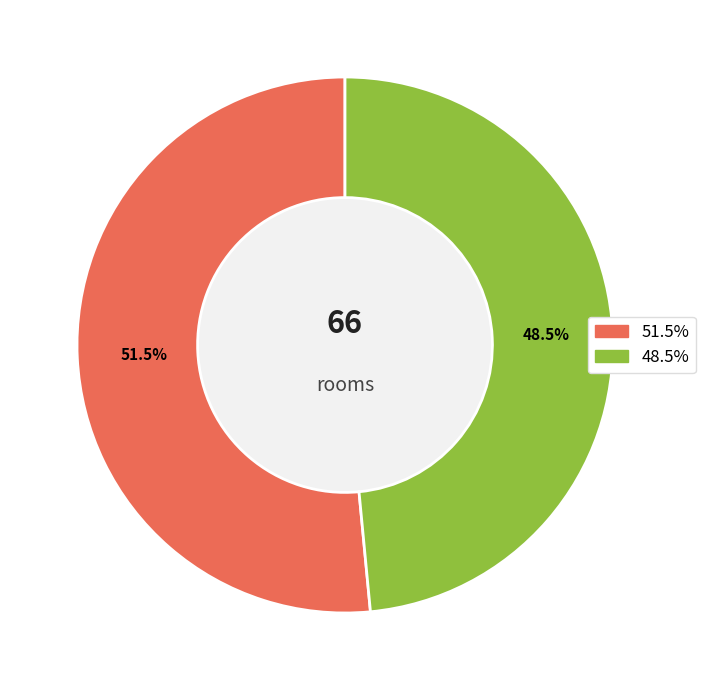

Does any single category account for the majority?

Yes